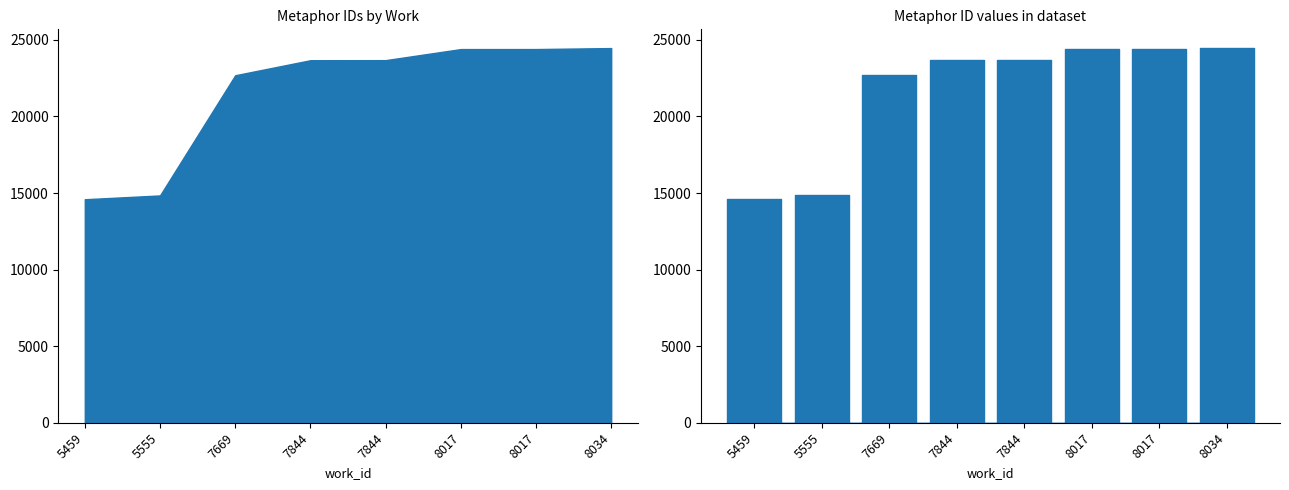

True or false: the data shows 14593 at 5459.

True